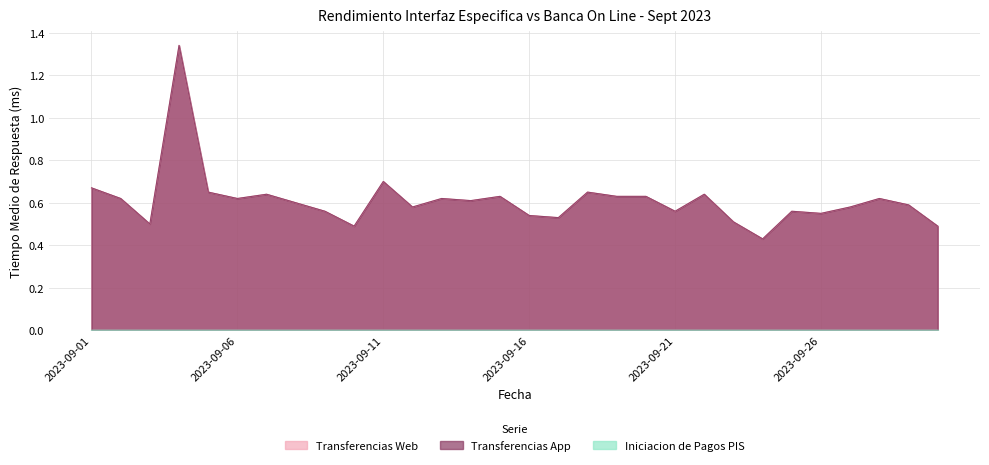

True or false: Transferencias Web and Transferencias App intersect in this chart.

False